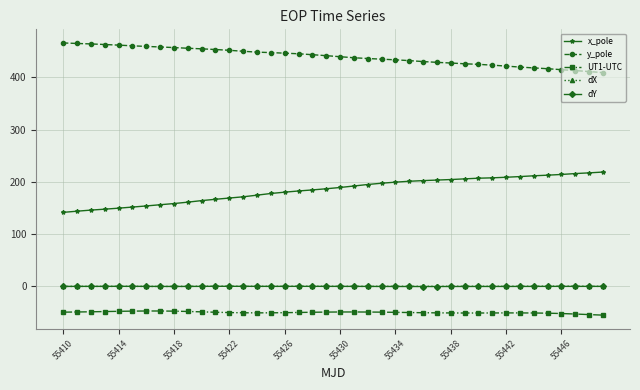

How many distinct data groups are displayed?

5